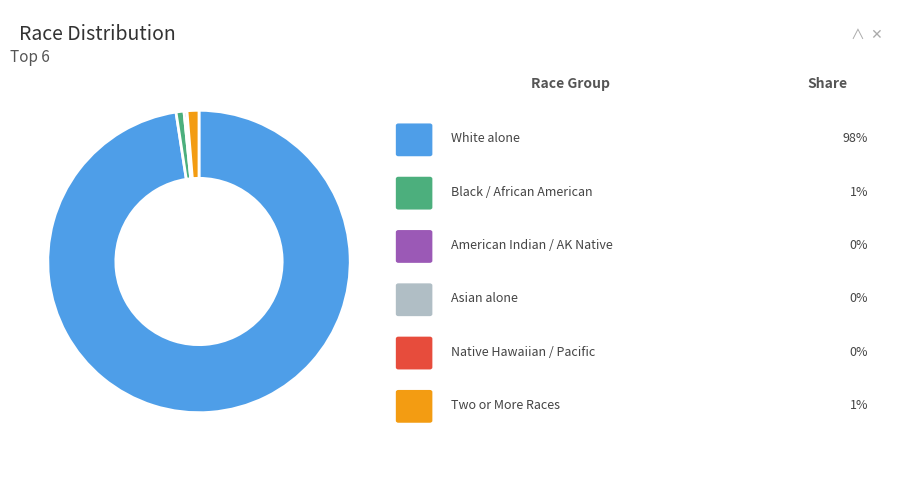

Does any single category account for the majority?

Yes